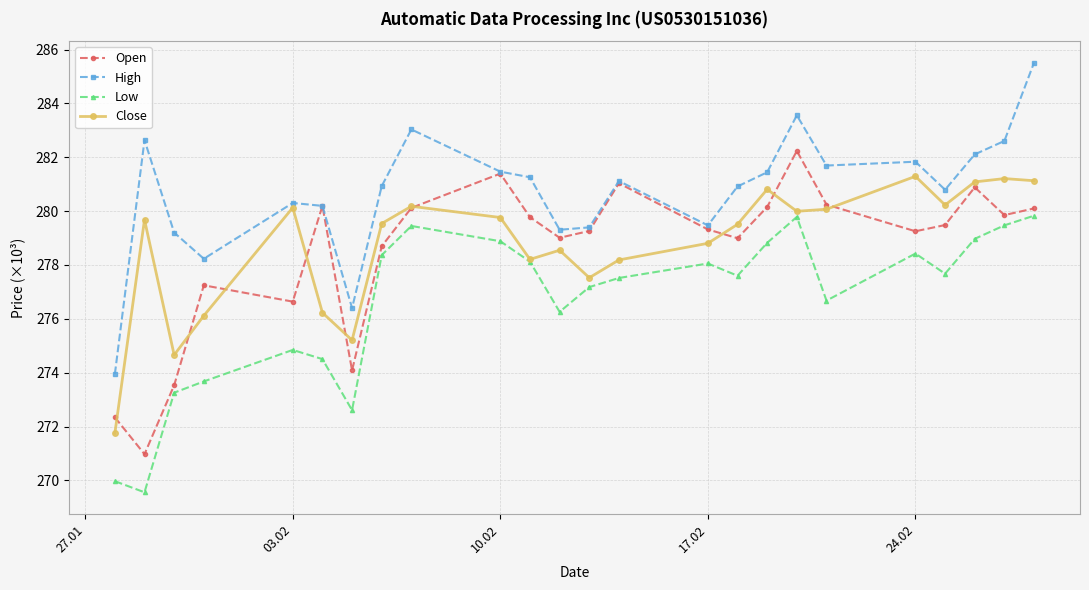

What is the lowest value of the Close series?

271.7